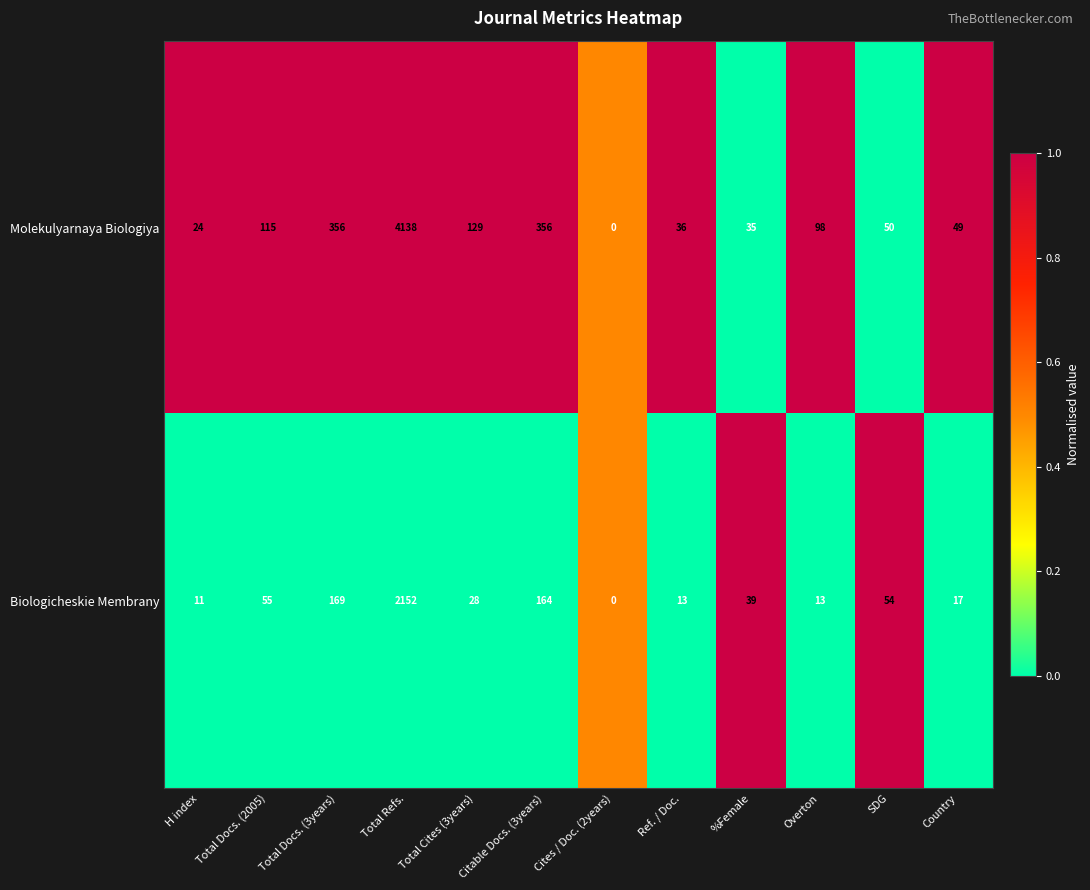

What is the difference between the second highest and minimum values in the Biologicheskie Membrany series?

169